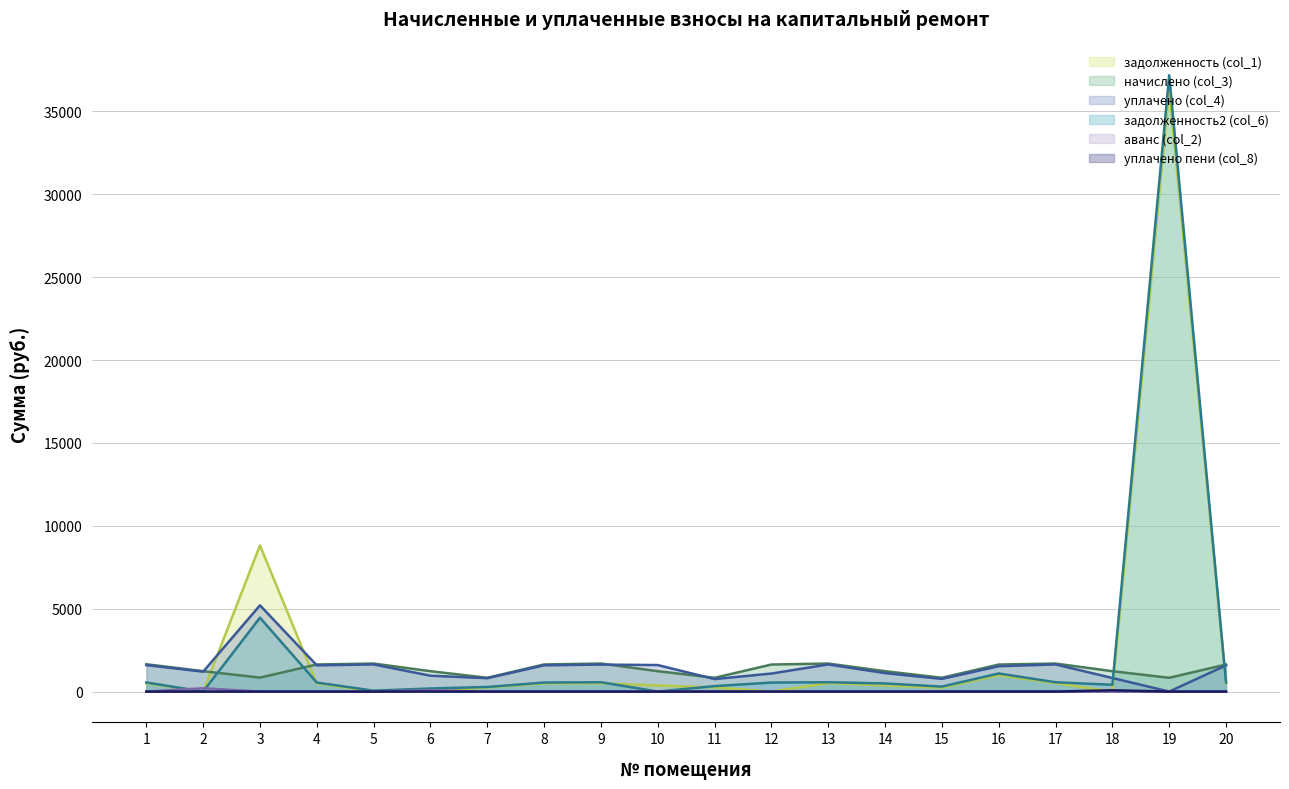

What is the total value across all series at 11?

2166.3